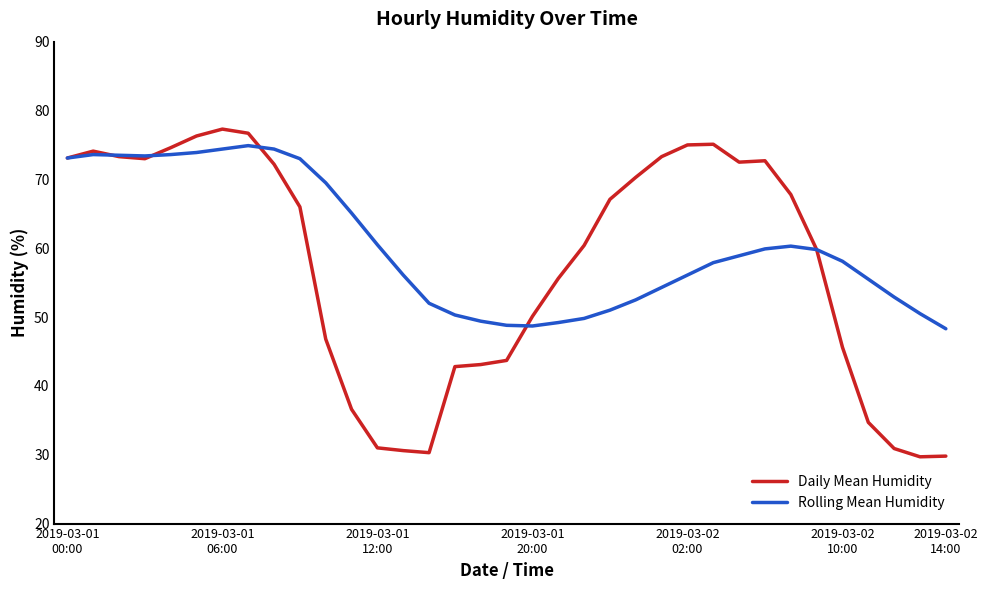

What is the highest value of the Daily Mean Humidity series?

77.3